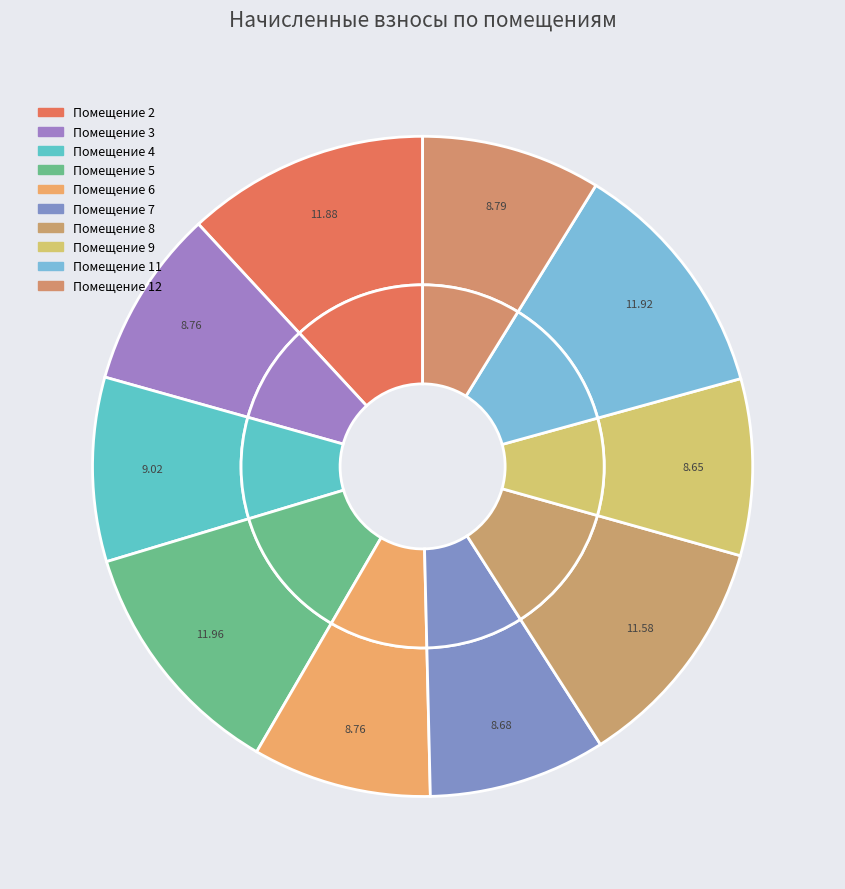

How many segments does this pie chart have?

10